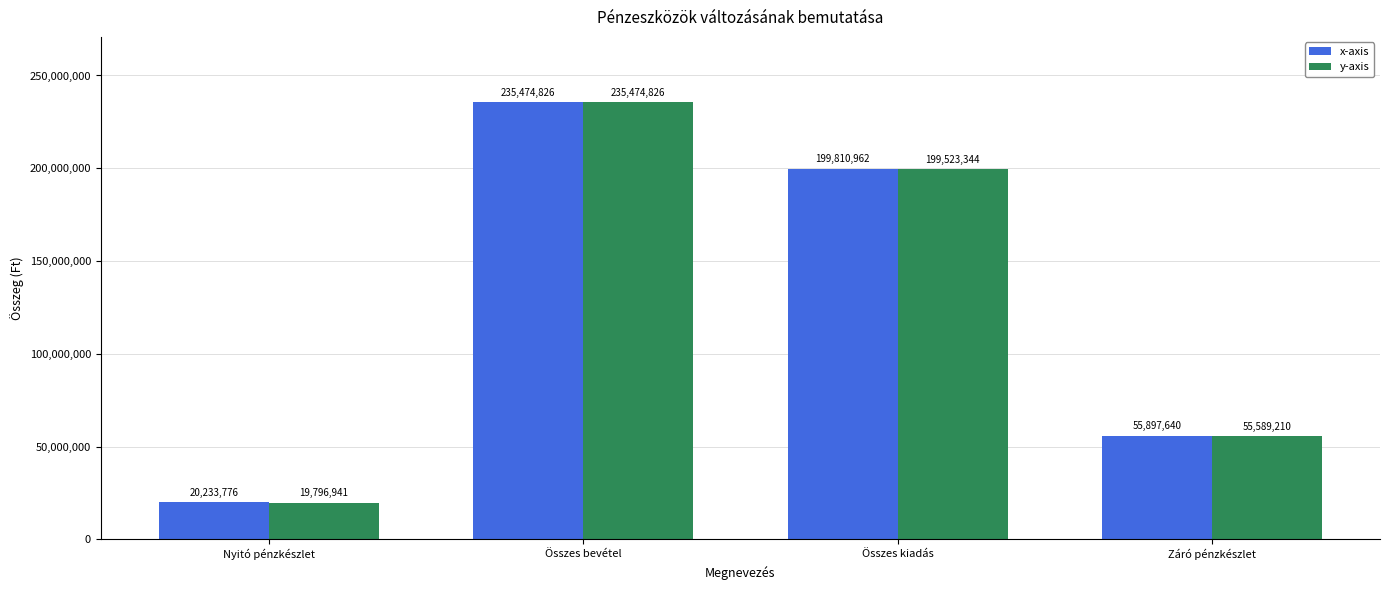

How many values in the x-axis series exceed 199810961?

2